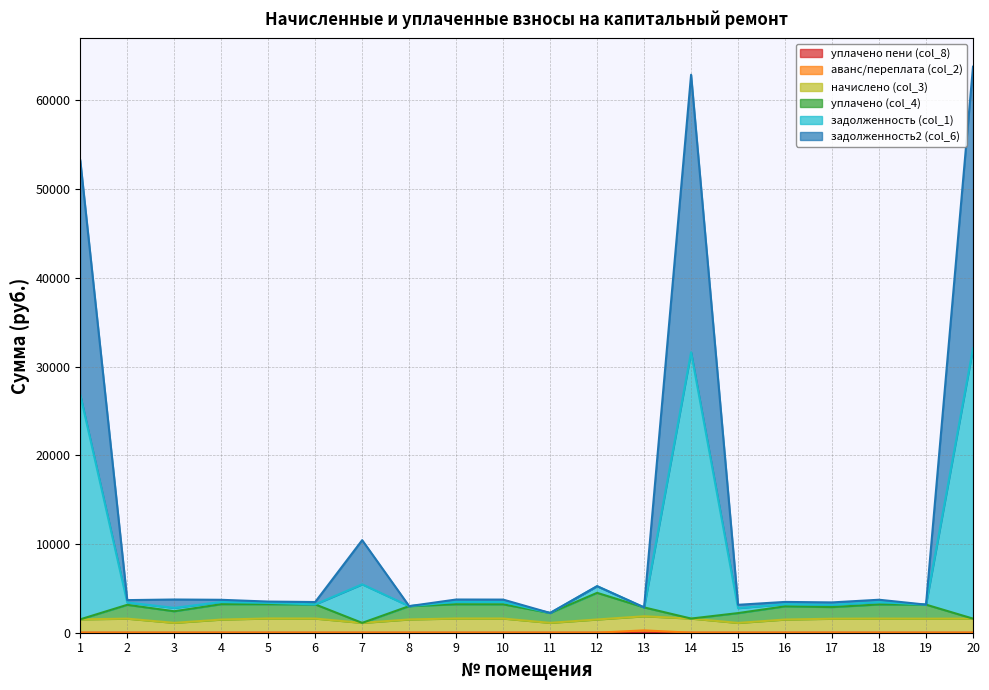

True or false: задолженность2 (col_6) and уплачено пени (col_8) cross at least once.

False